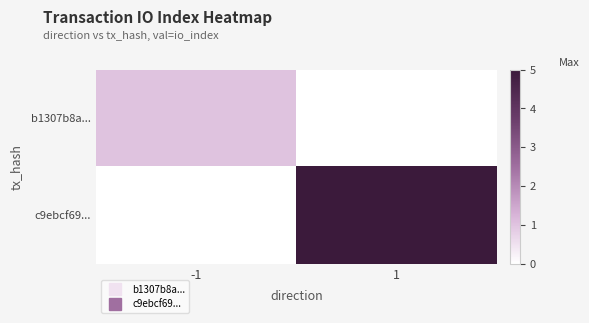

Rank the series at -1 from lowest to highest value.

c9ebcf69..., b1307b8a...